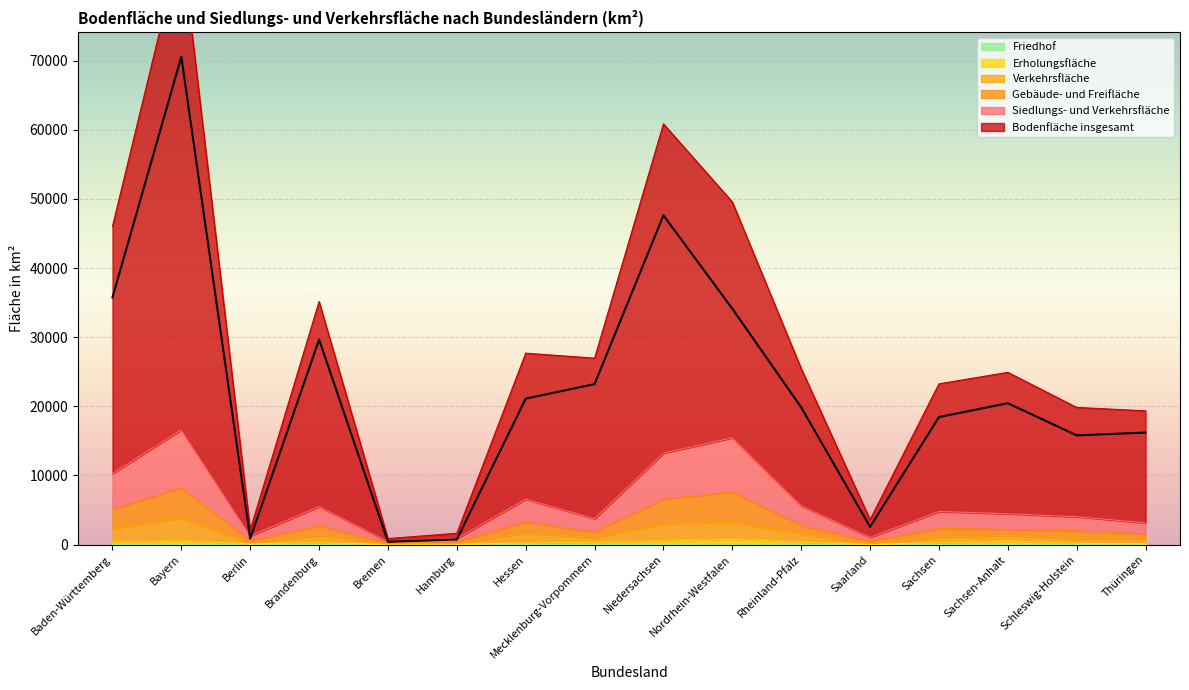

Where is the first local minimum for Friedhof?

Berlin